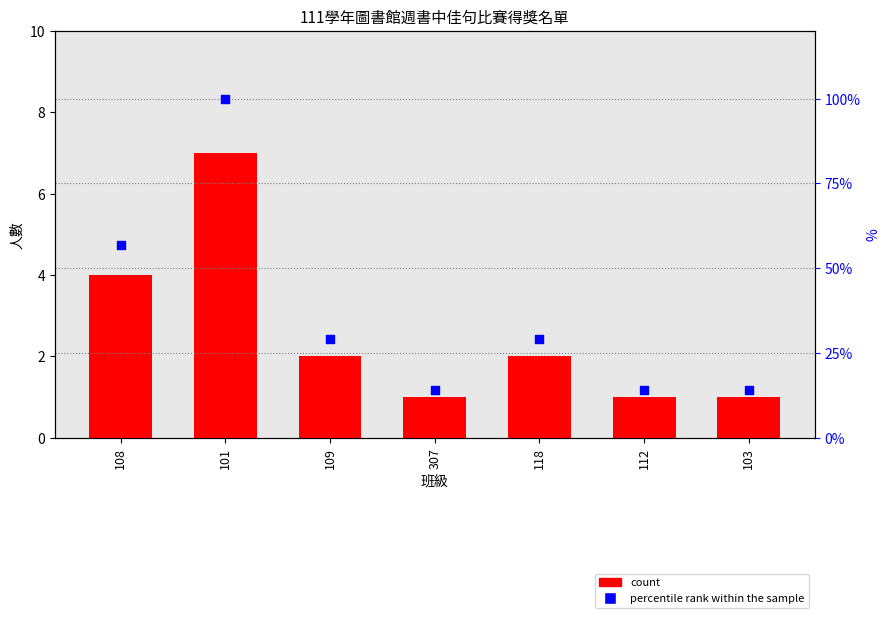

What are all the series names shown in the legend?

count, percentile rank within the sample